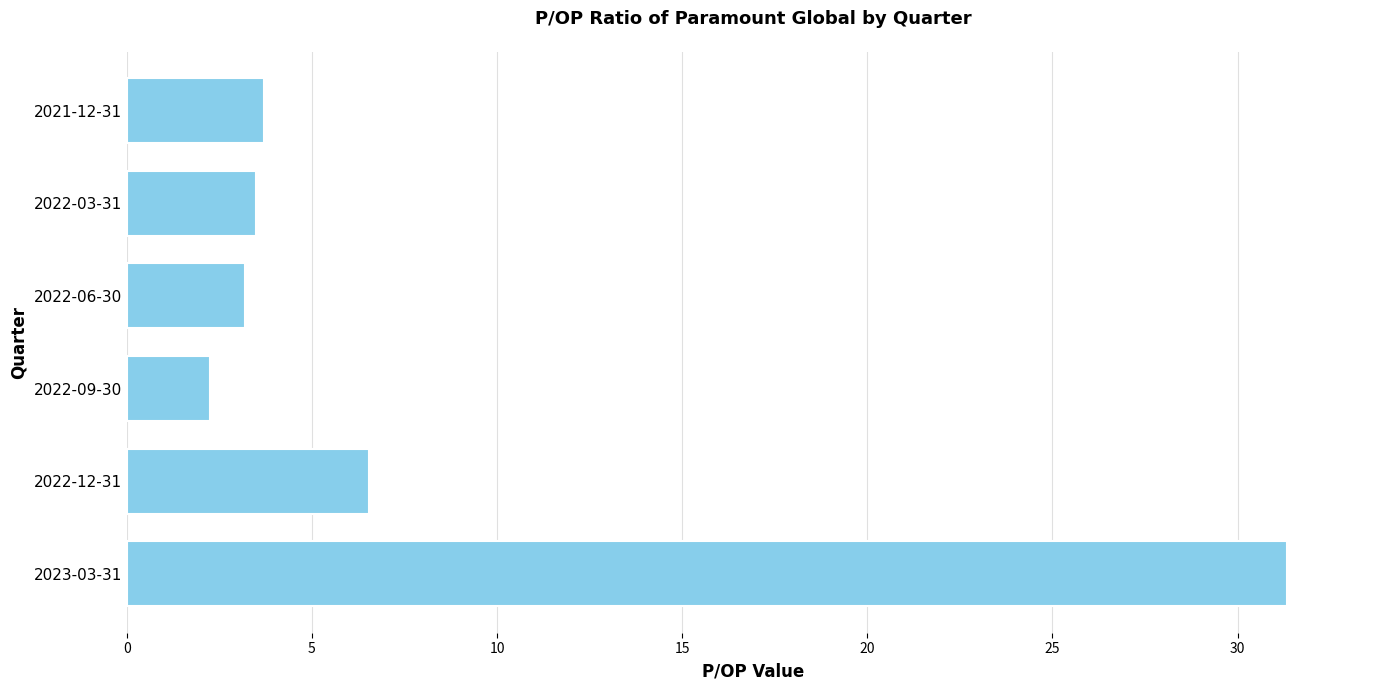

At which label is the value closest to 16?

2022-12-31